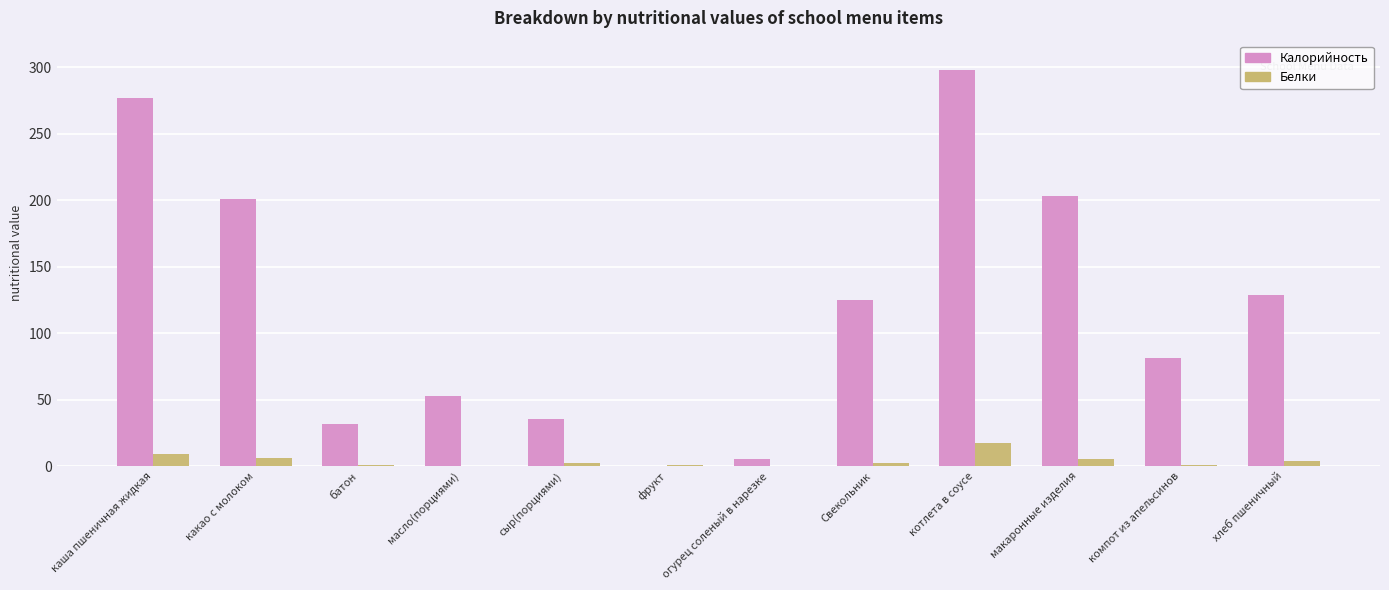

What is the sum of all Калорийность values?

1439.1